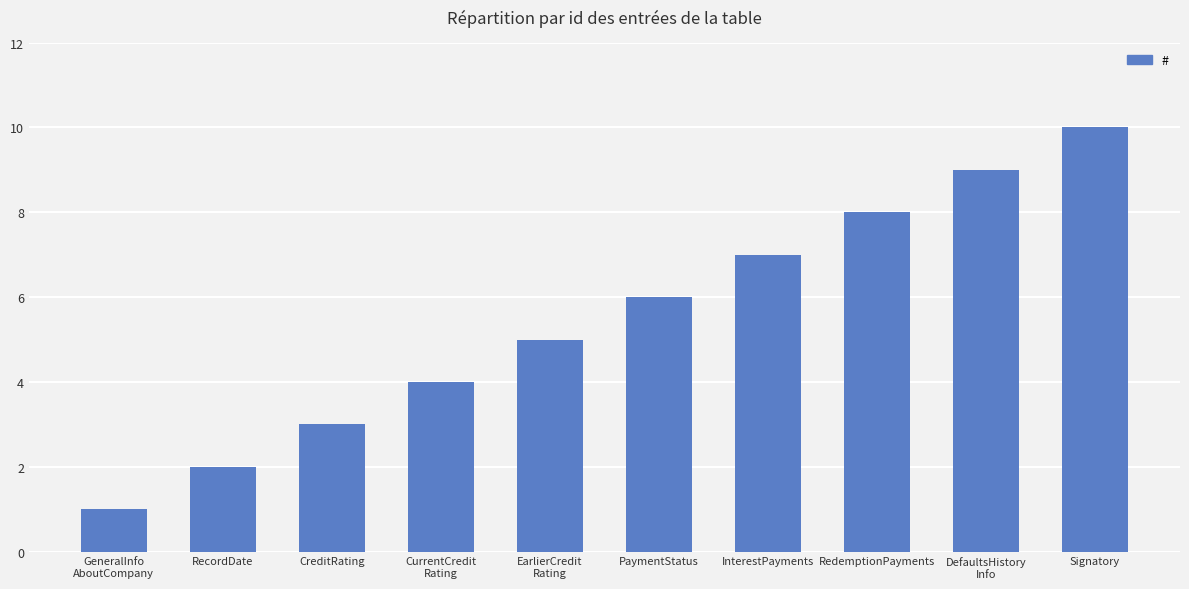

Which category has the highest value across all series?

Signatory